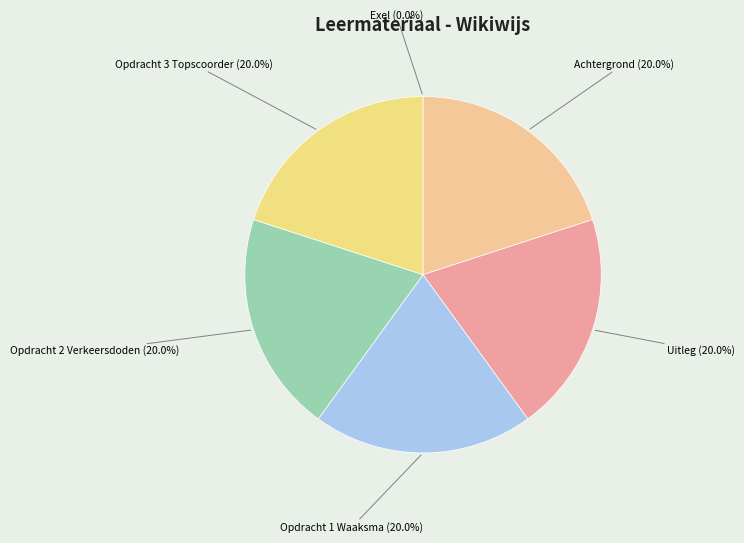

What is the ratio of the value at Opdracht 3 Topscoorder to the value at Opdracht 2 Verkeersdoden?

1.0